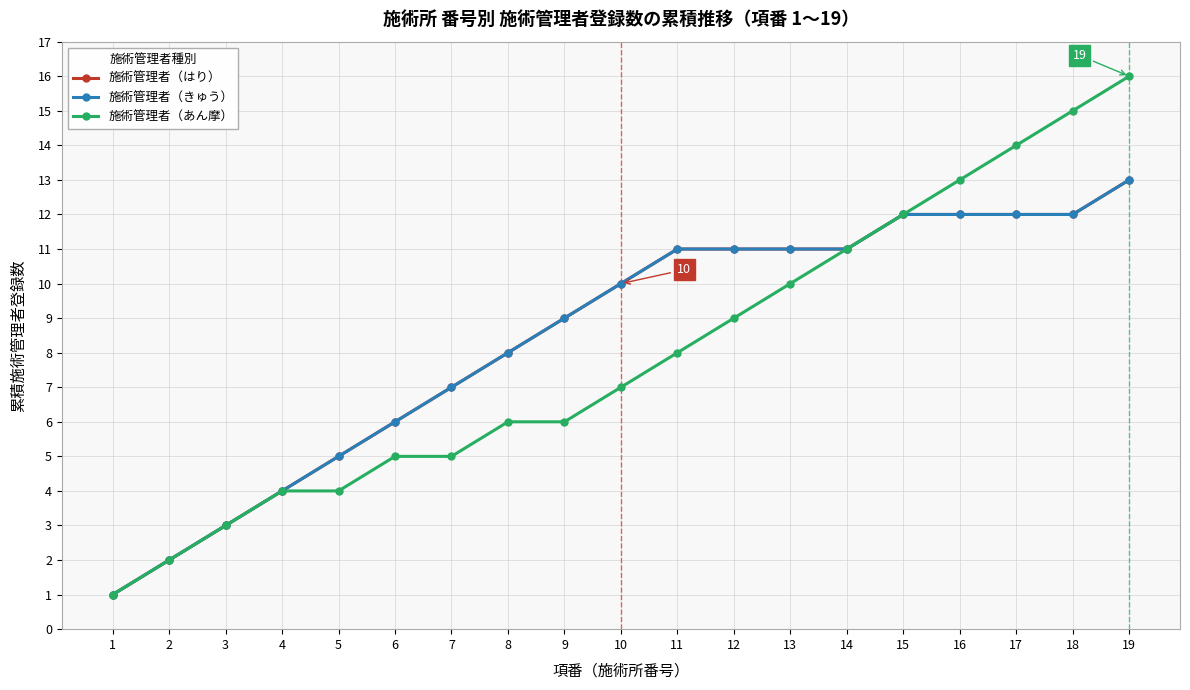

True or false: 施術管理者（あん摩） and 施術管理者（はり） cross at least once.

False